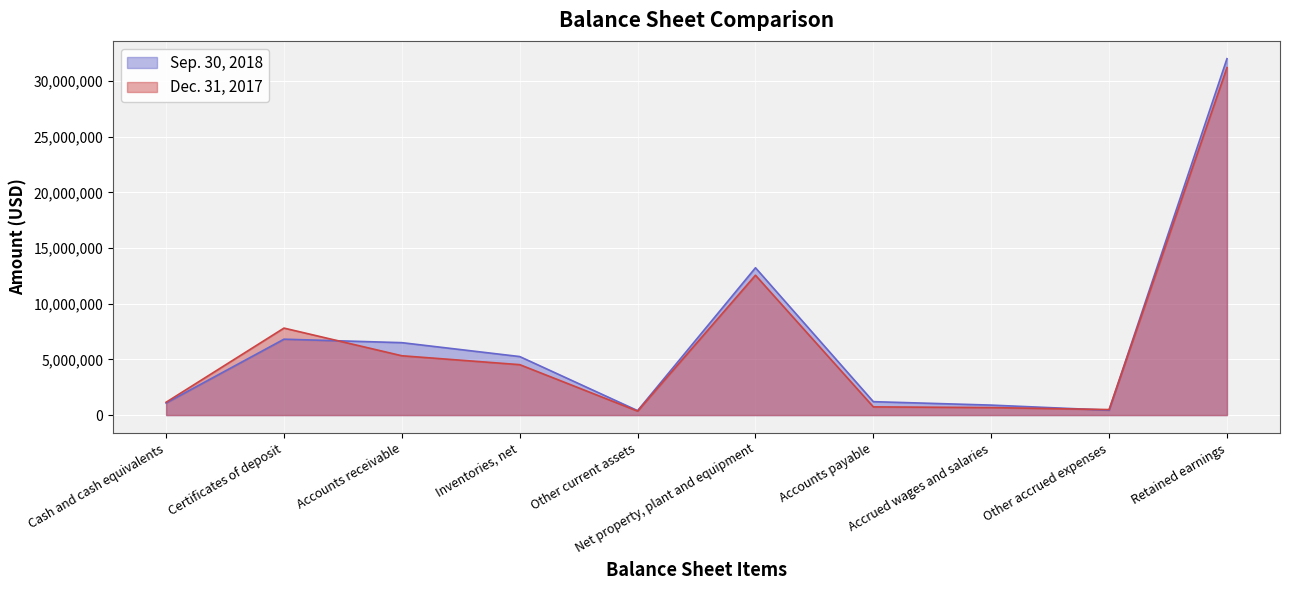

How many lines are shown in the chart?

2